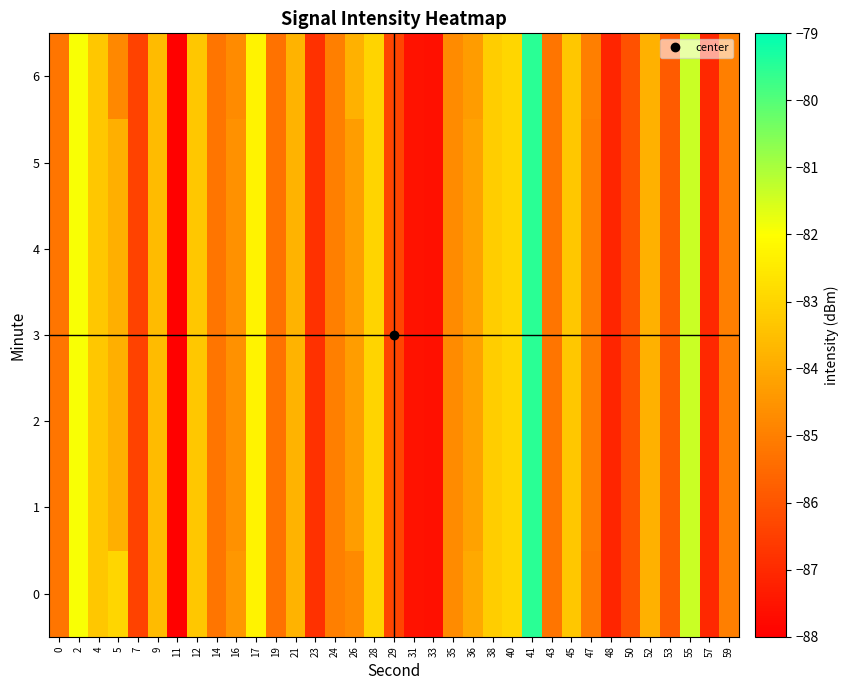

List the series in order of their peak value, lowest first.

0, 1, 2, 3, 4, 5, 6